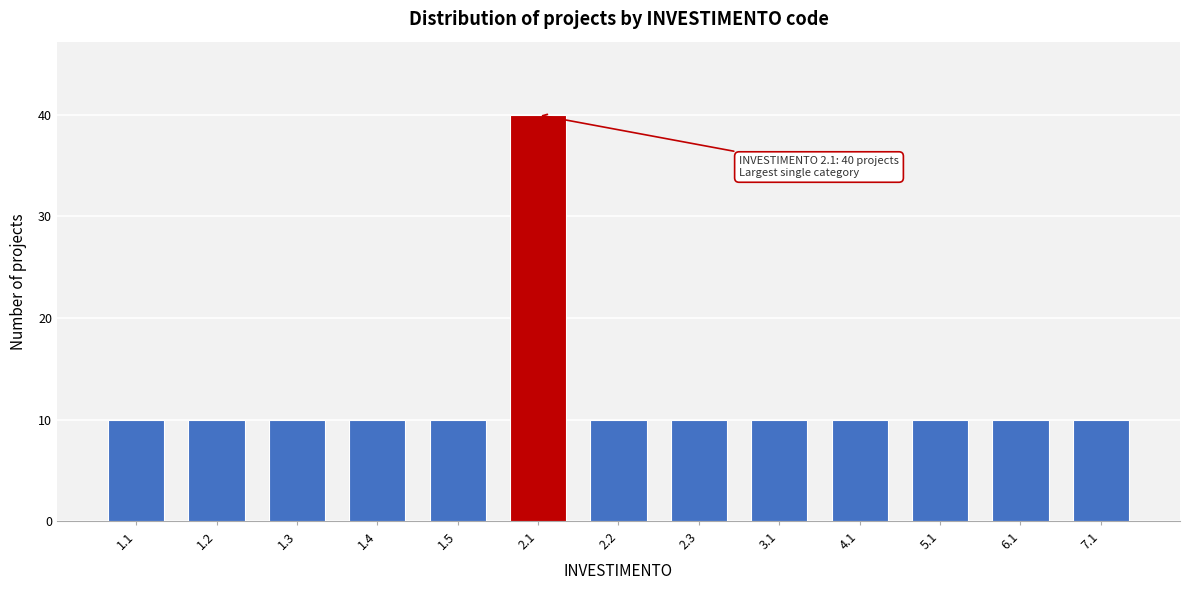

Reading left to right, list all the values displayed in this chart.

1.1=10	1.2=10	1.3=10	1.4=10	1.5=10	2.1=40	2.2=10	2.3=10	3.1=10	4.1=10	5.1=10	6.1=10	7.1=10